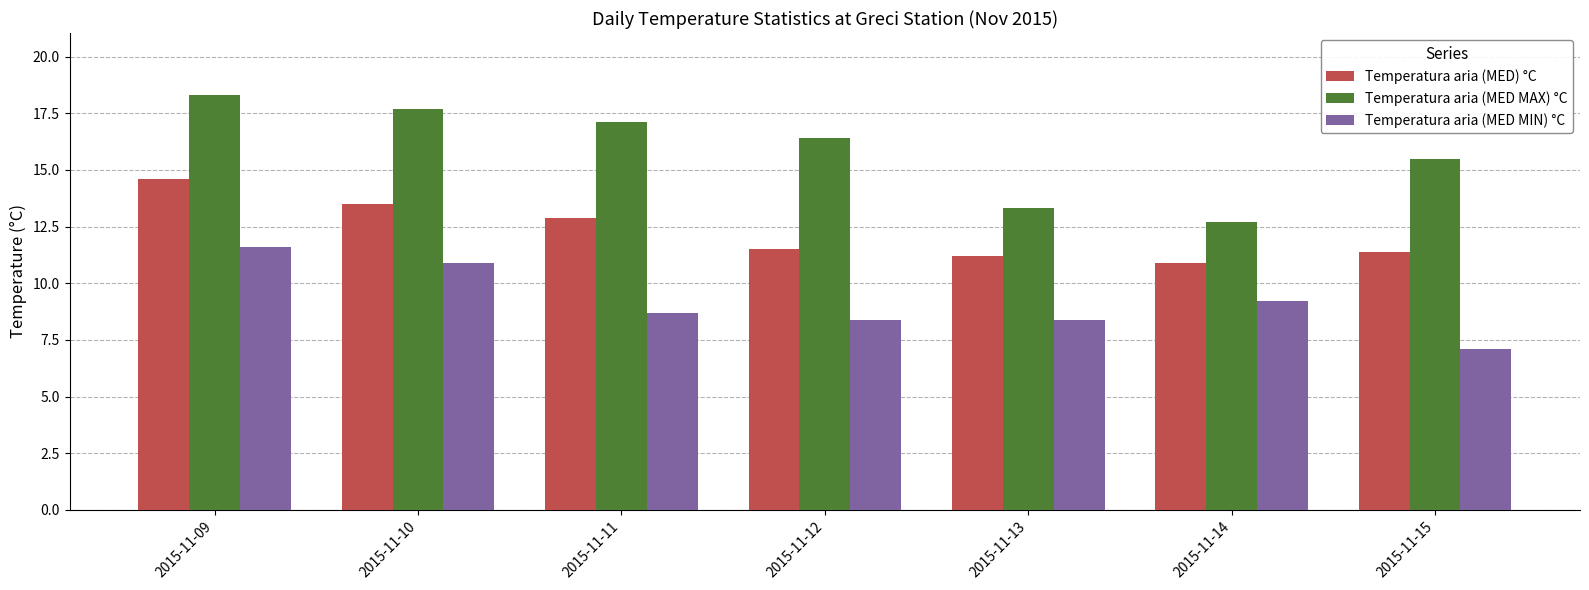

What are all the series names shown in the legend?

Temperatura aria (MED) °C, Temperatura aria (MED MAX) °C, Temperatura aria (MED MIN) °C